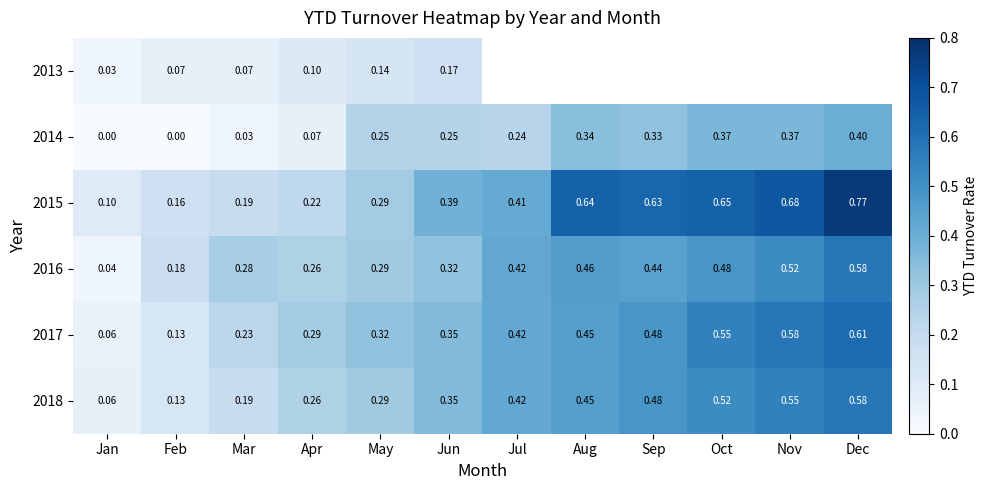

Is the value of 2014 at Feb greater than the value of 2016 at Nov?

No